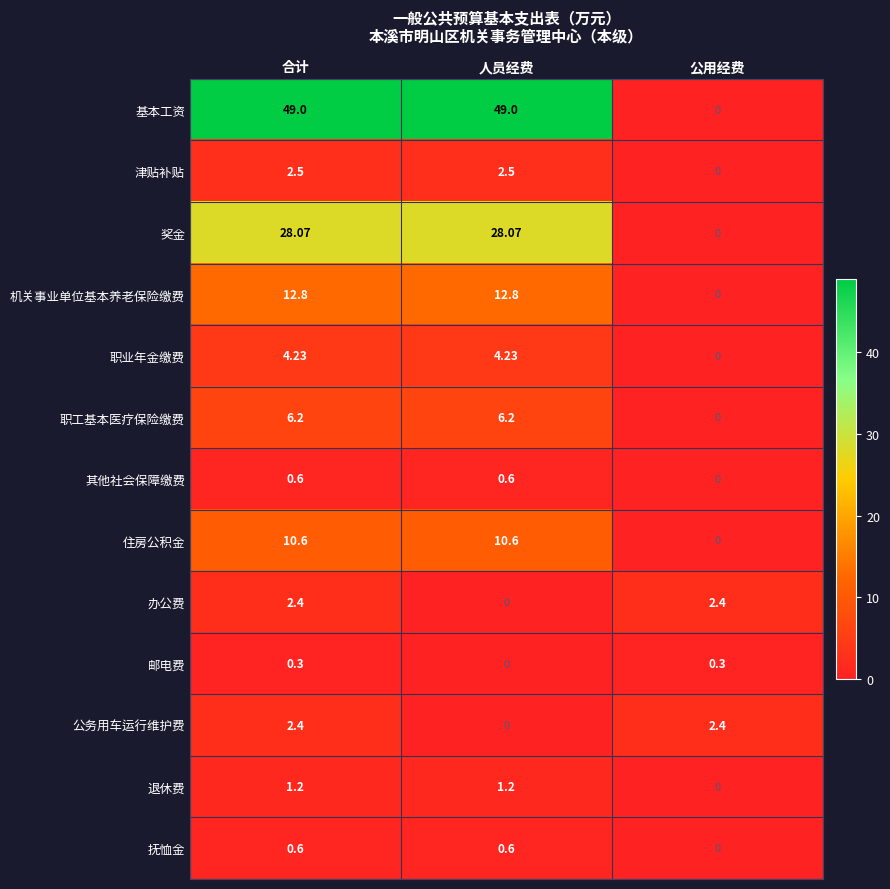

What is the total value across all series at 合计?

120.9